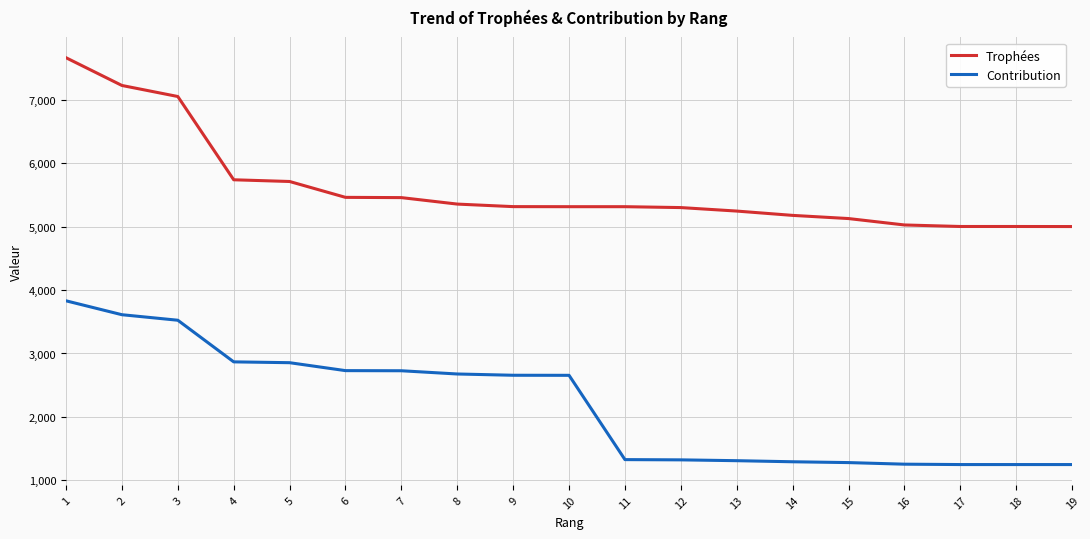

True or false: Trophées and Contribution cross at least once.

False